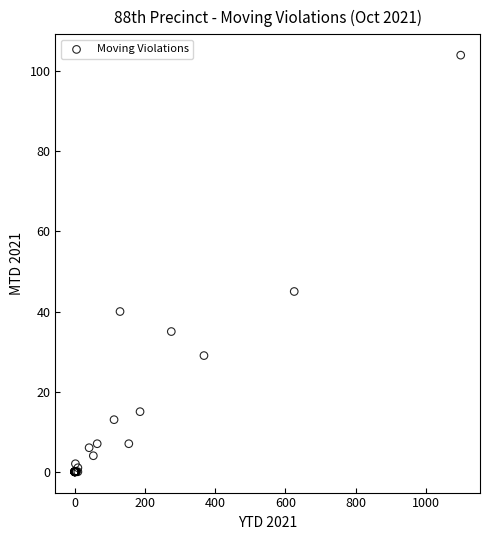

What Y value in the scatter plot is closest to 52?

45